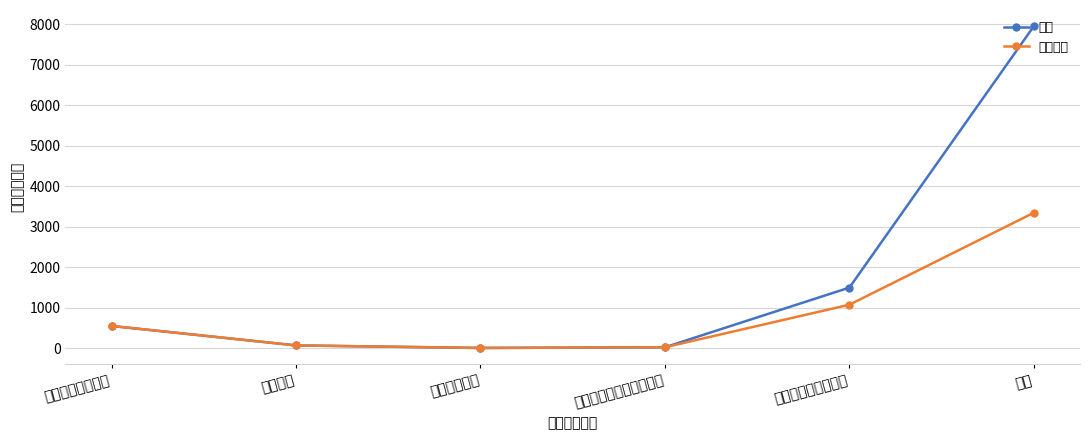

At which category is the sum across all series the highest?

合计